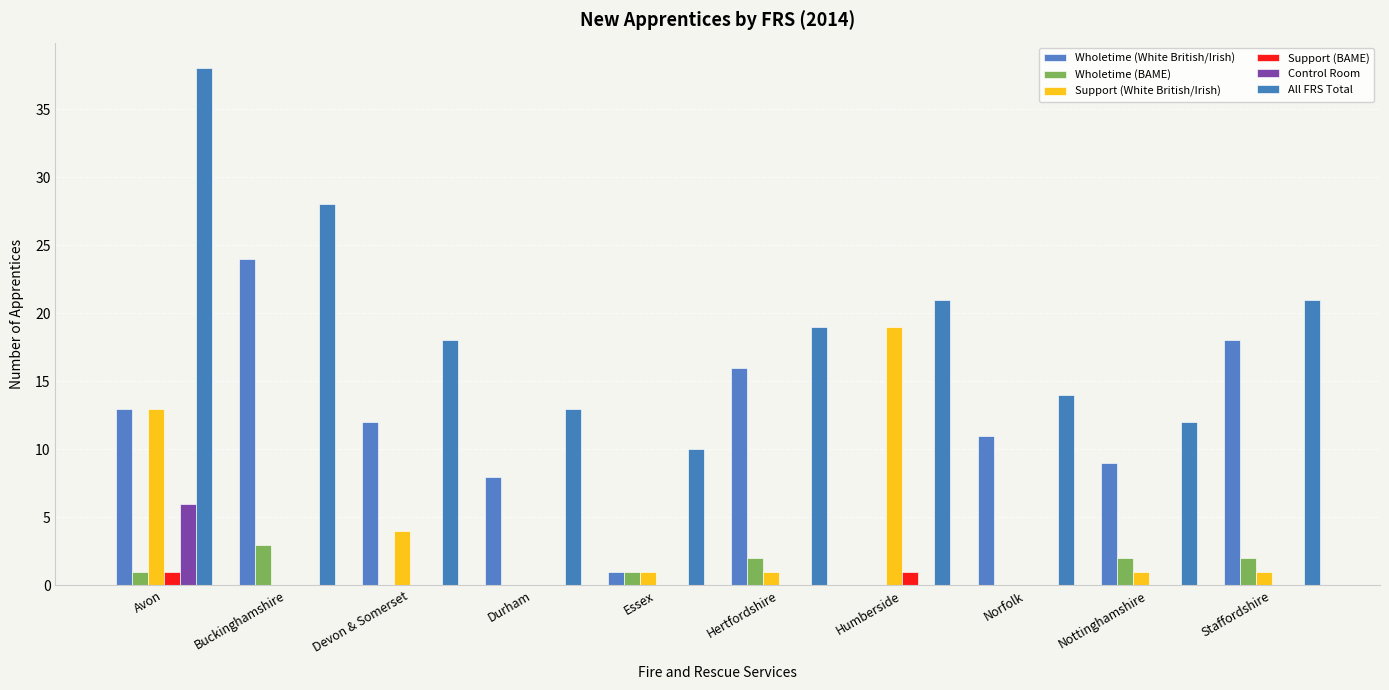

Reading right to left, what are all the values shown in this chart?

Wholetime (White British/Irish): 18	9	11	0	16	1	8	12	24	13
Wholetime (BAME): 2	2	0	0	2	1	0	0	3	1
Support (White British/Irish): 1	1	0	19	1	1	0	4	0	13
Support (BAME): 0	0	0	1	0	0	0	0	0	1
Control Room: 0	0	0	0	0	0	0	0	0	6
All FRS Total: 21	12	14	21	19	10	13	18	28	38